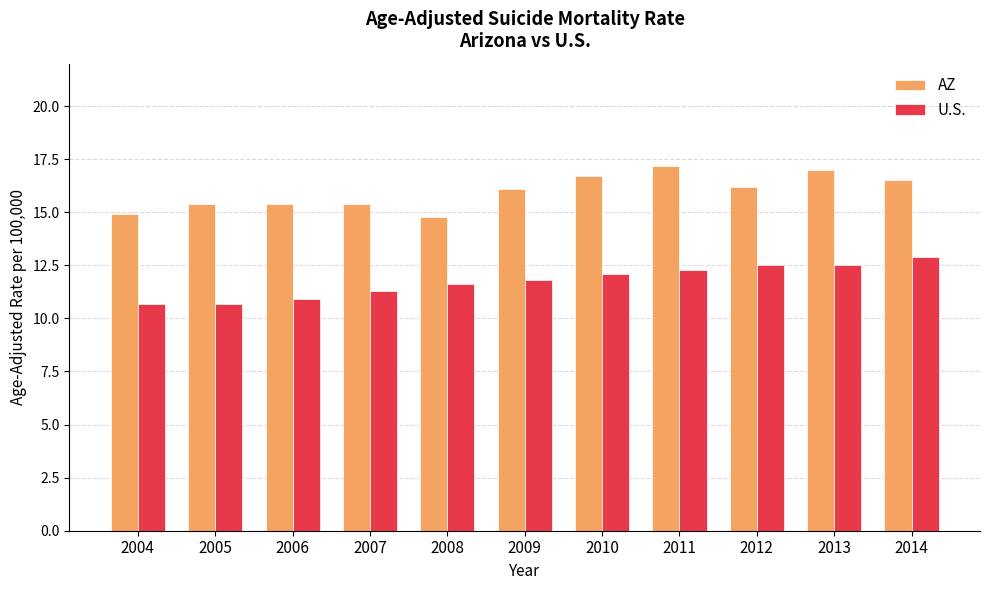

What is the value of the AZ bar at the 11th from the left?

16.5